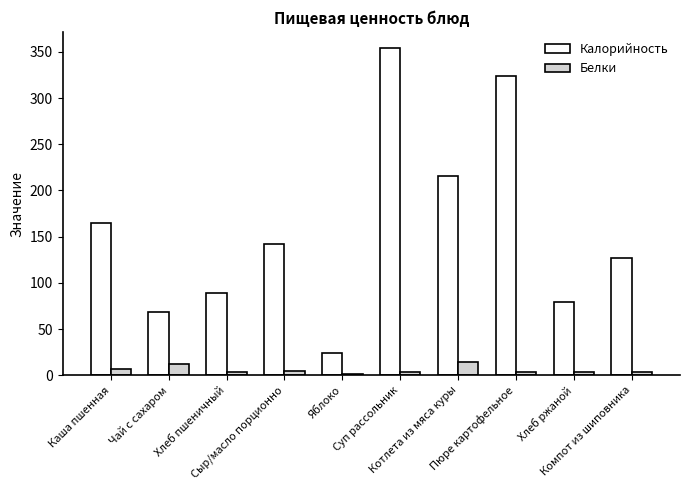

What is the sum of all Калорийность values?

1589